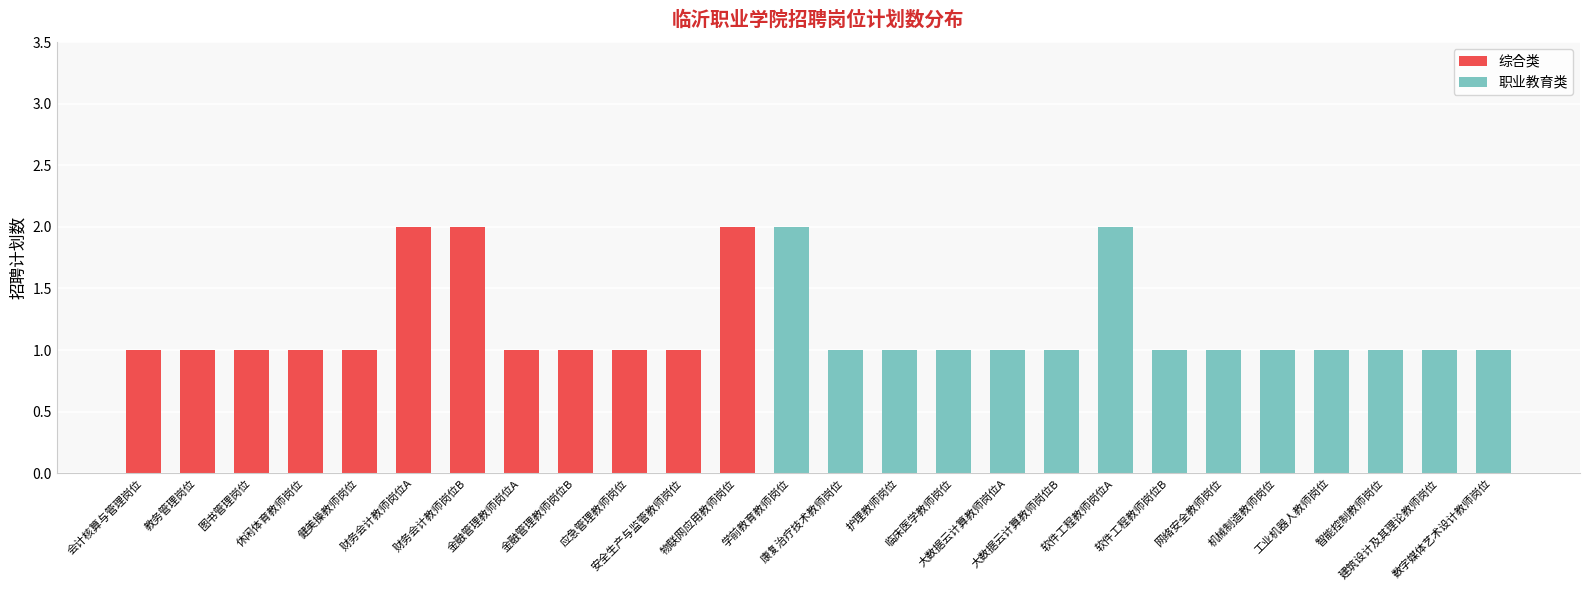

What is the sum of all 综合类 values?

15